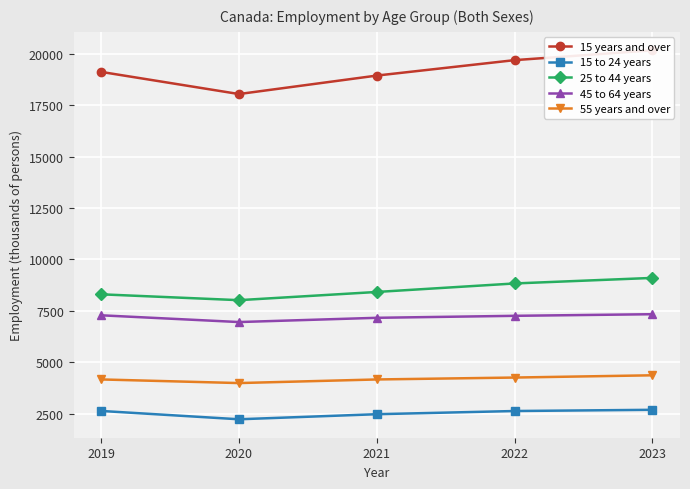

What is the difference between the highest and lowest values at 2019?

16489.7